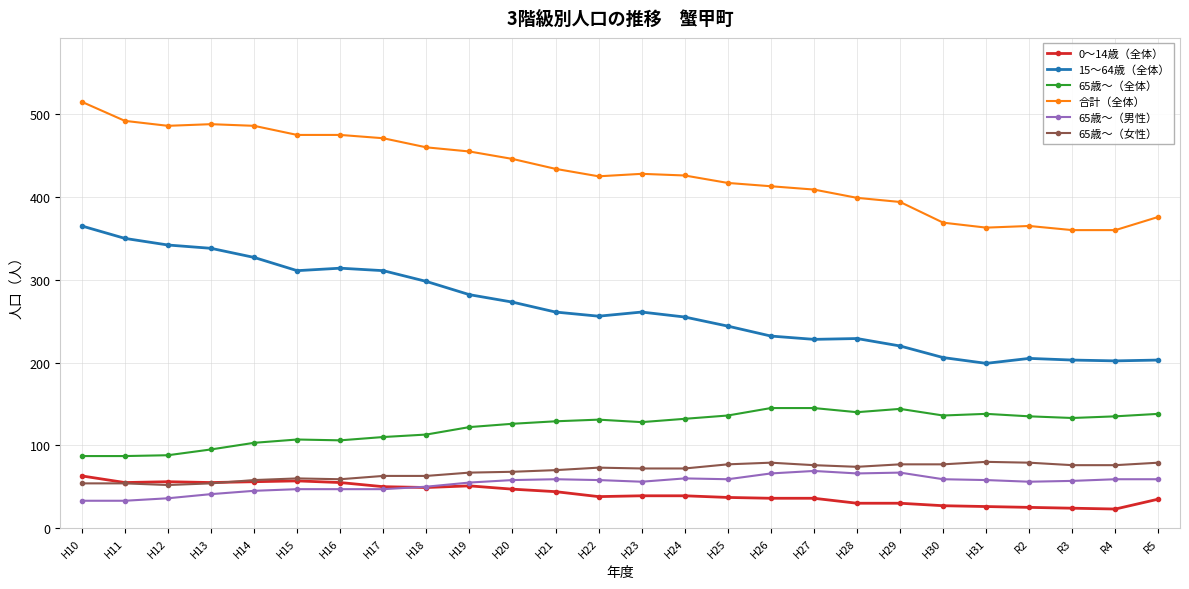

How many lines are shown in the chart?

6